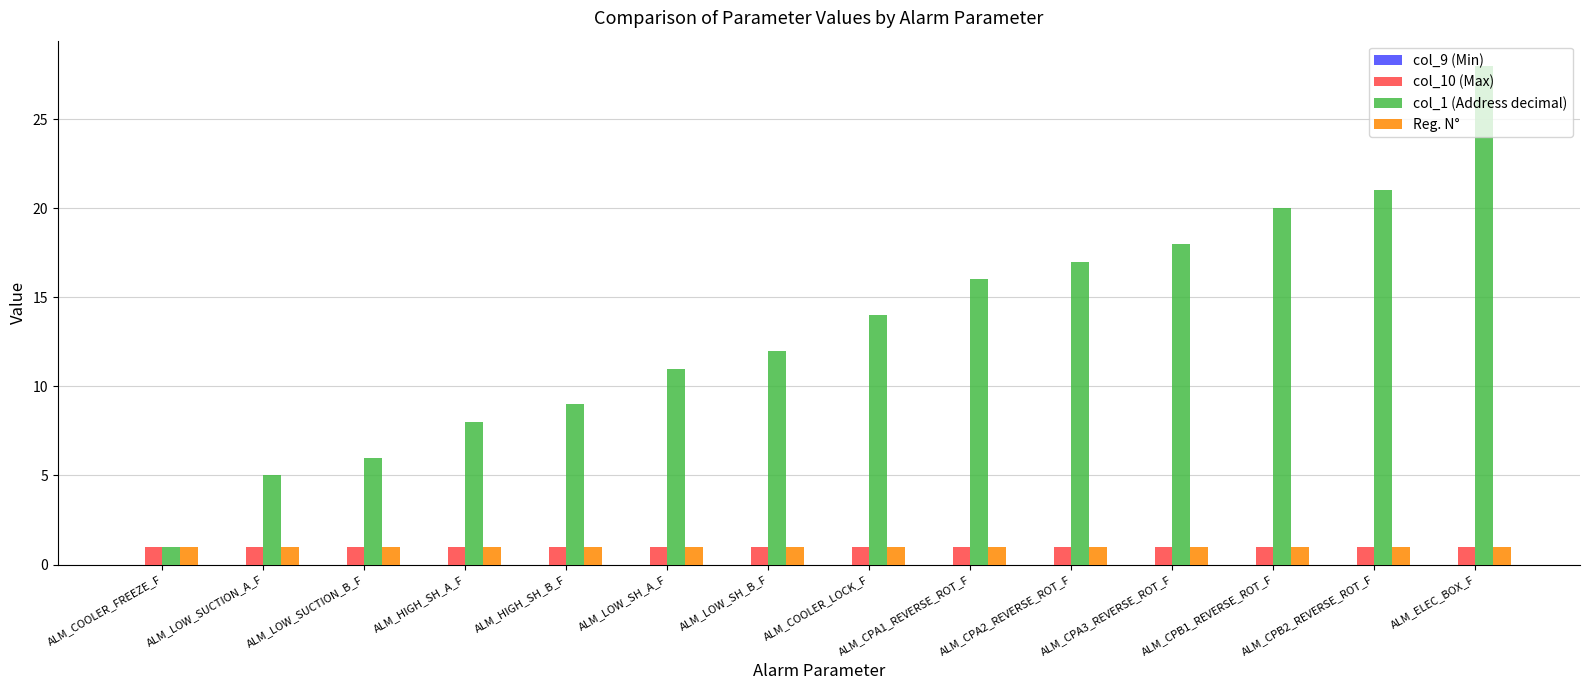

How many bars are there in total?

42